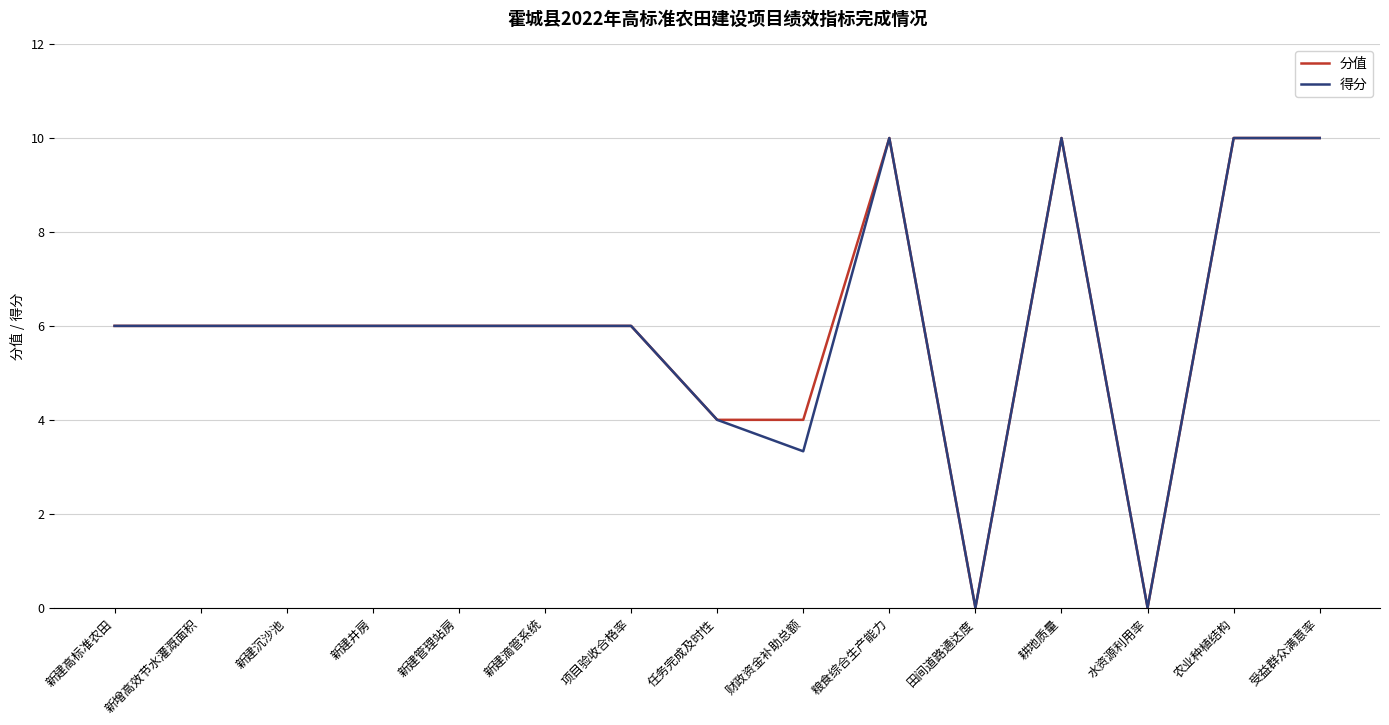

What position from the right is 新建管理站房?

11